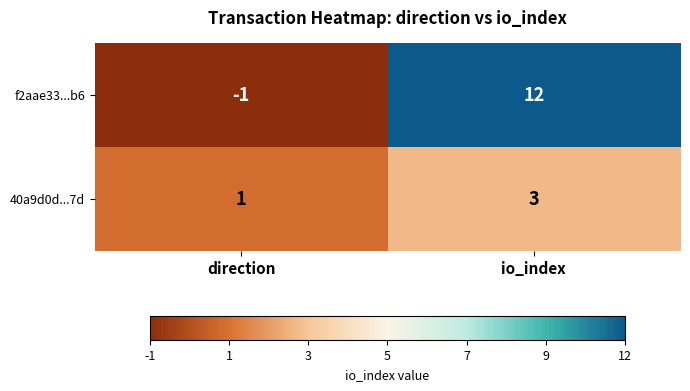

List the series in order of their overall mean, lowest first.

40a9d0d...7d, f2aae33...b6